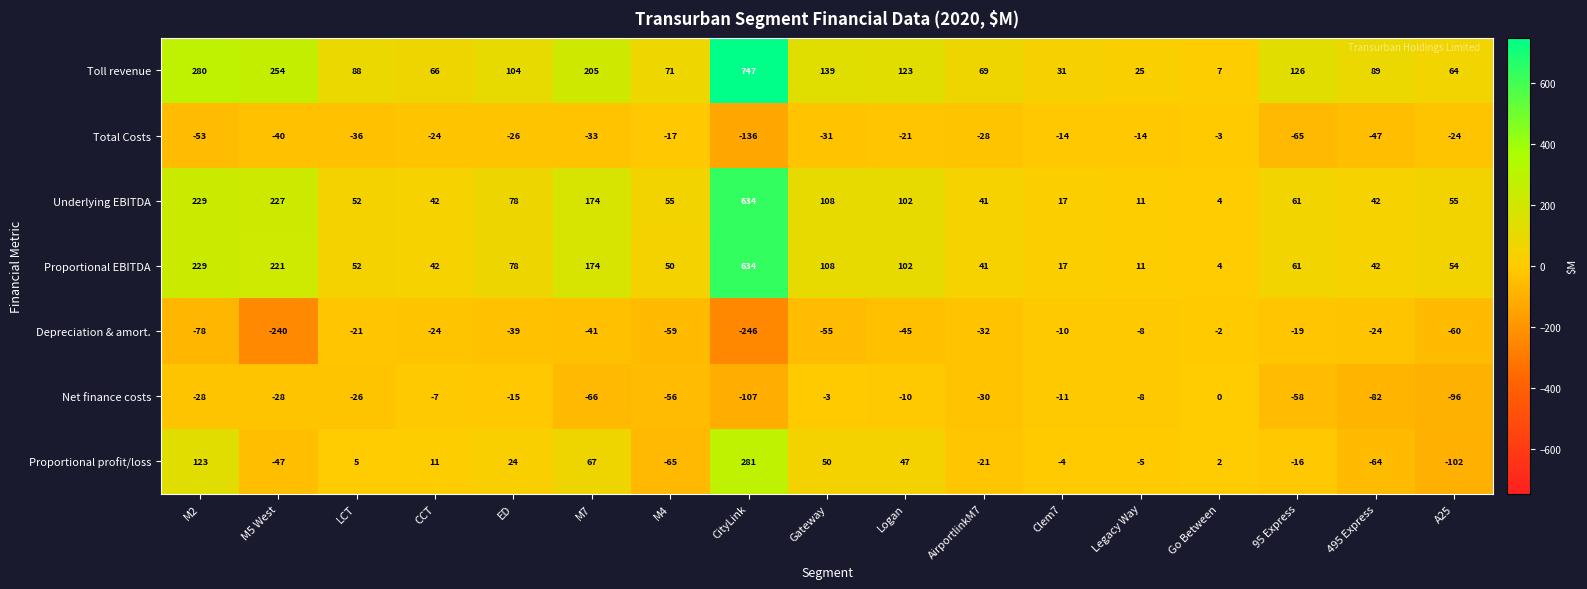

At which category is the sum across all series the highest?

CityLink